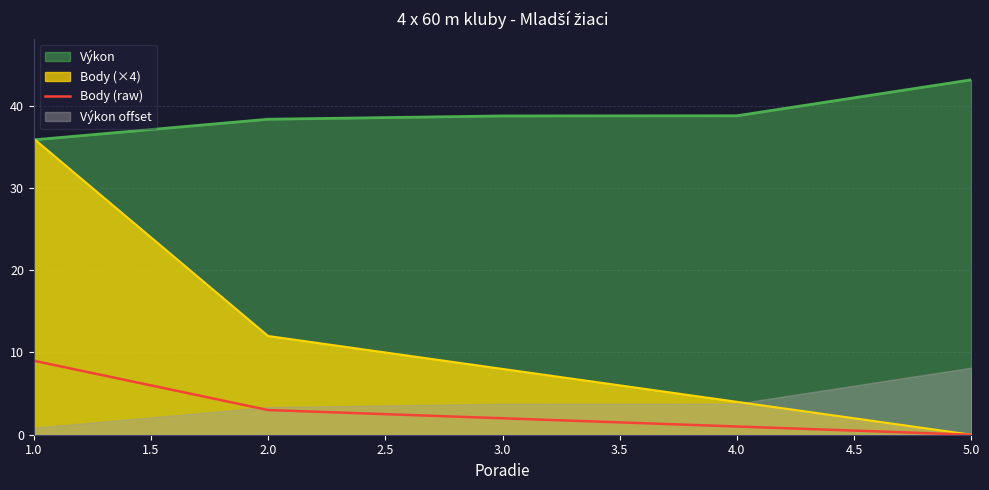

List the labels in order of Body (×4) value, smallest first.

5.0, 4.0, 3.0, 2.0, 1.0